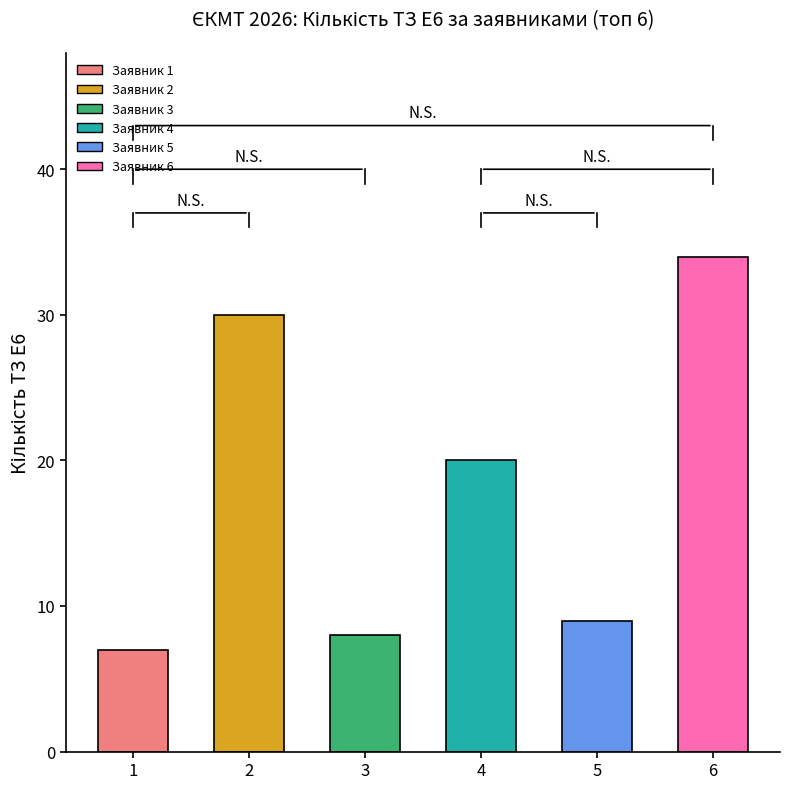

The value at 3 is 11. True or false?

False